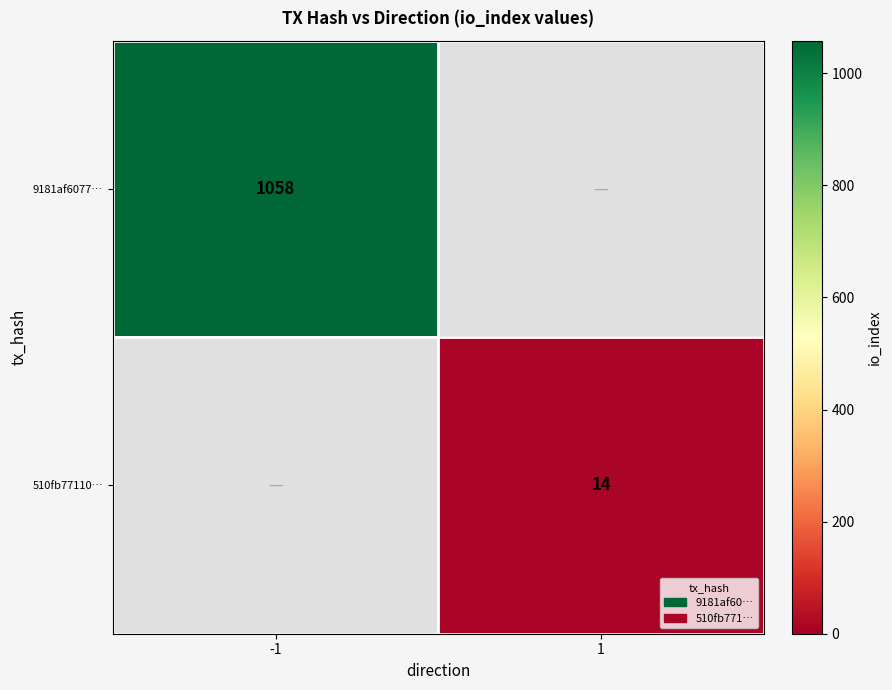

Is it true that 9181af6077… equals 586 at -1?

False